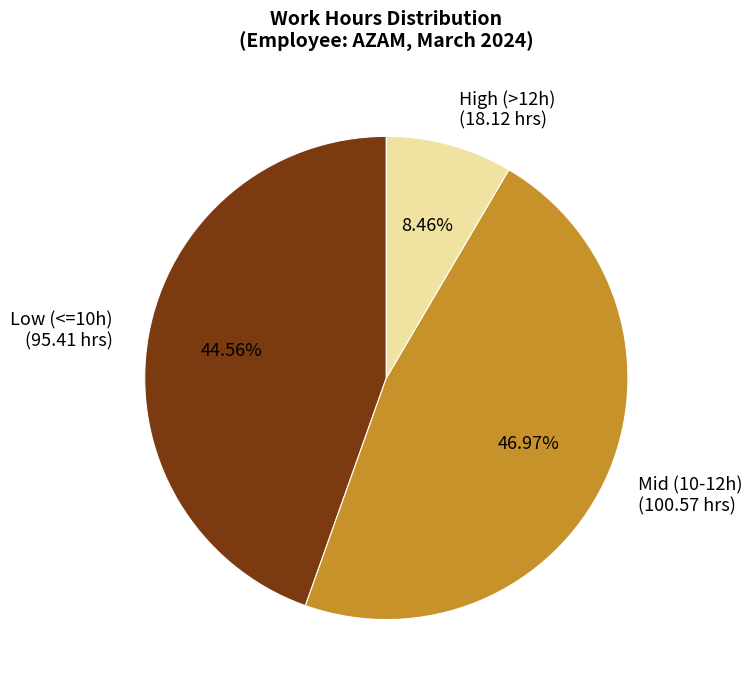

Count the number of slices in the pie.

3